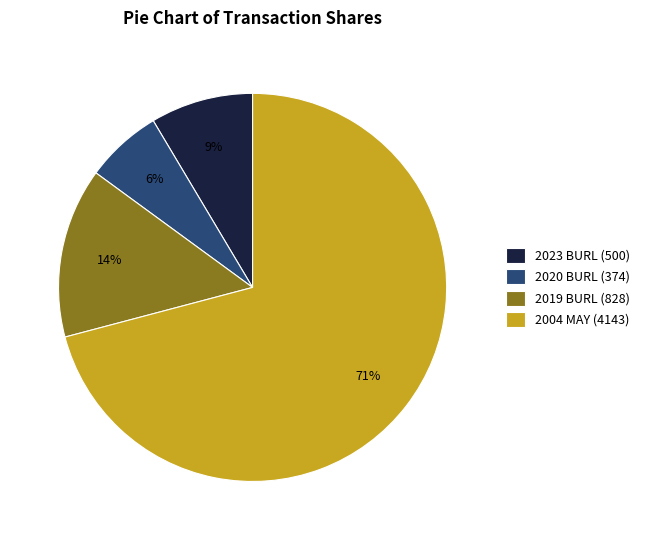

Does 2004 MAY (4143) represent more than half of the total?

Yes